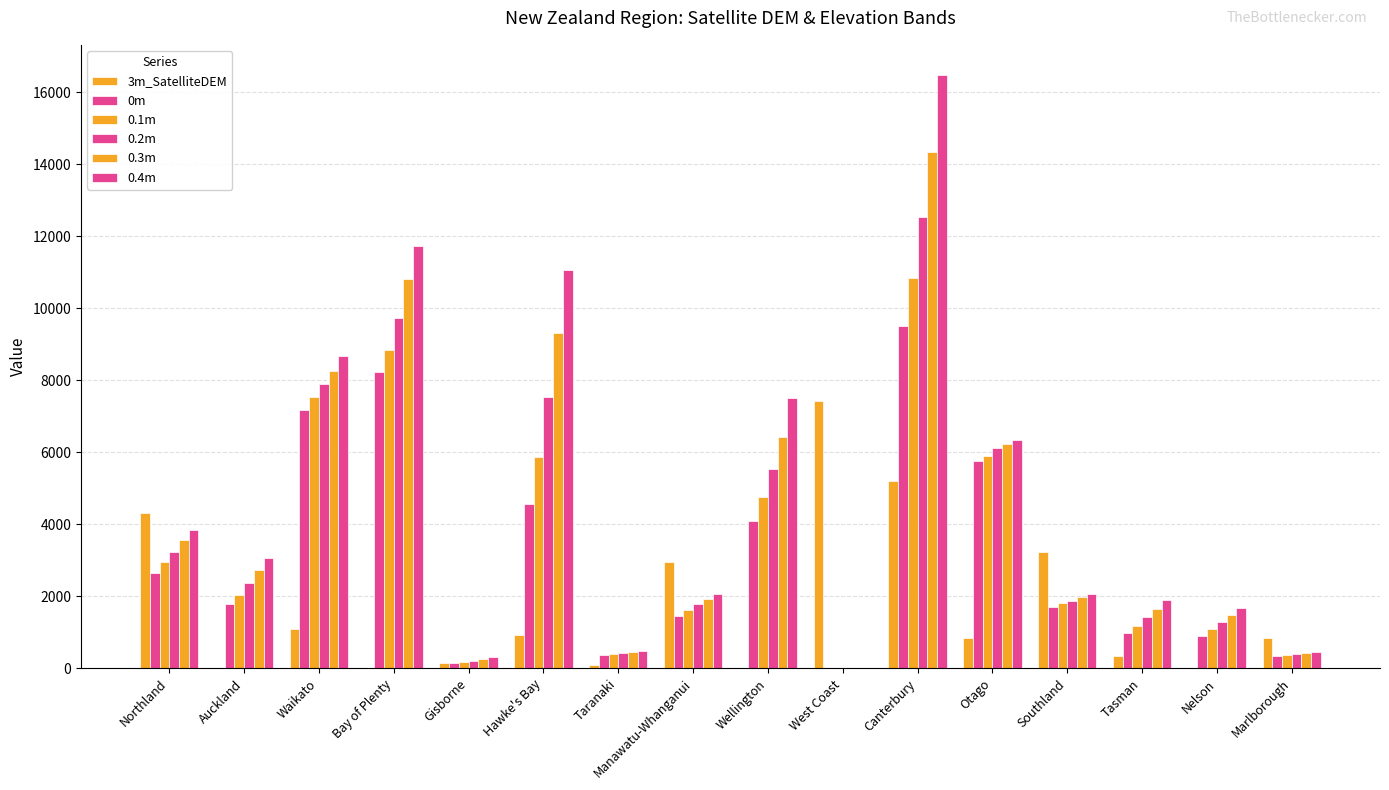

Which series has the largest range (max minus min)?

0.4m